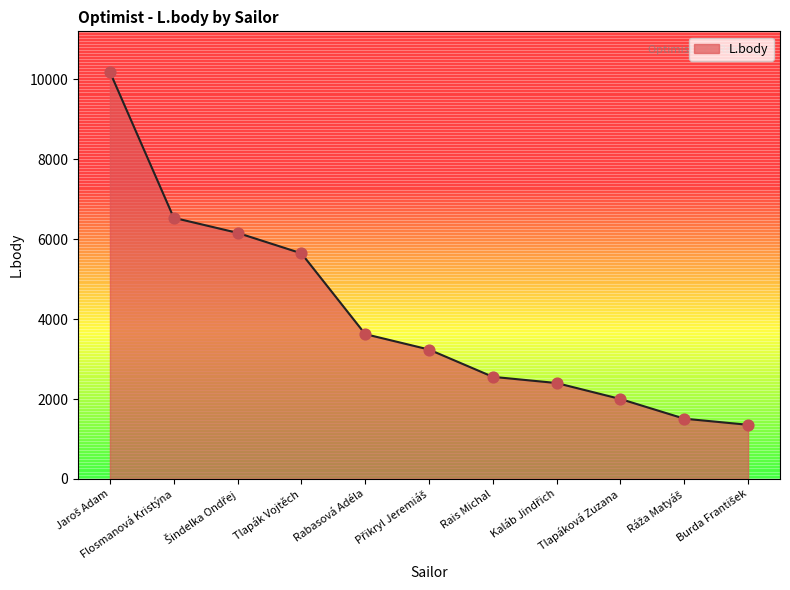

What is the smallest value displayed?

1355